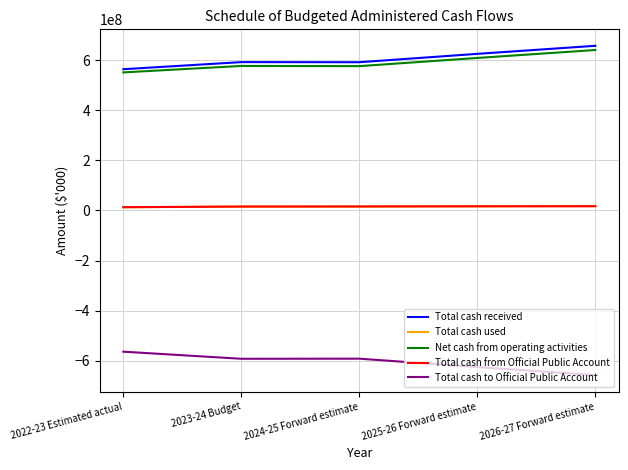

True or false: Total cash used and Total cash received cross at least once.

False